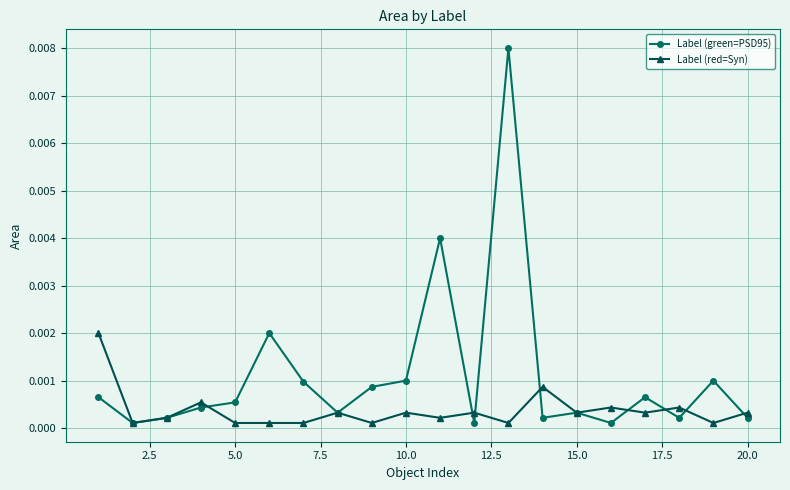

List the series in order of their overall mean, highest first.

Label (green=PSD95), Label (red=Syn)